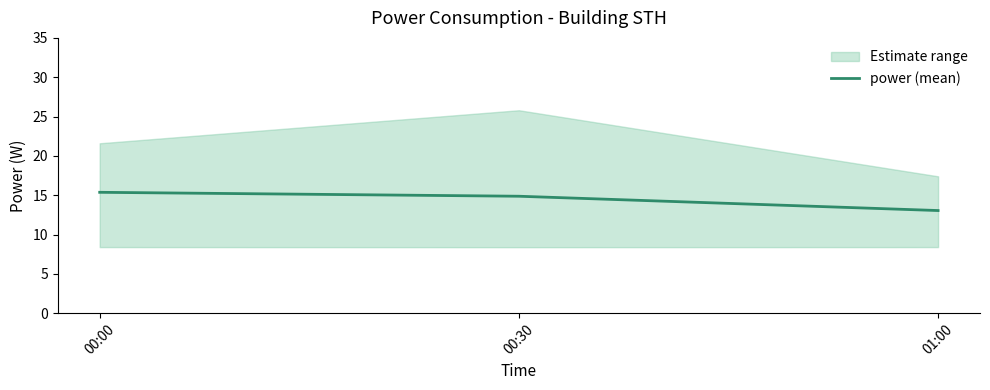

Reading left to right, what are all the values shown in this chart?

15.4	14.9	13.0